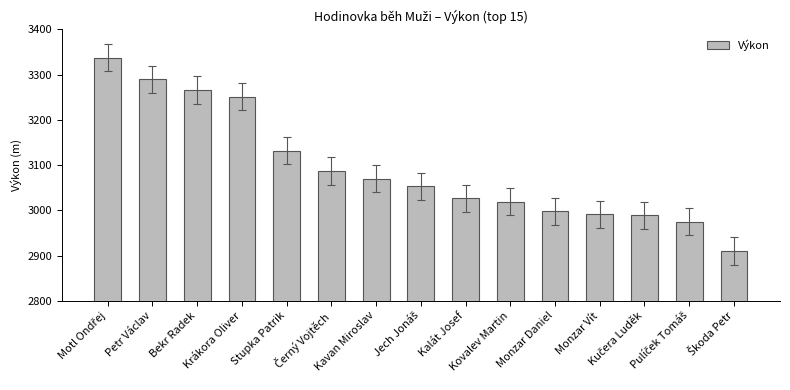

Does the chart contain stacked bars?

No